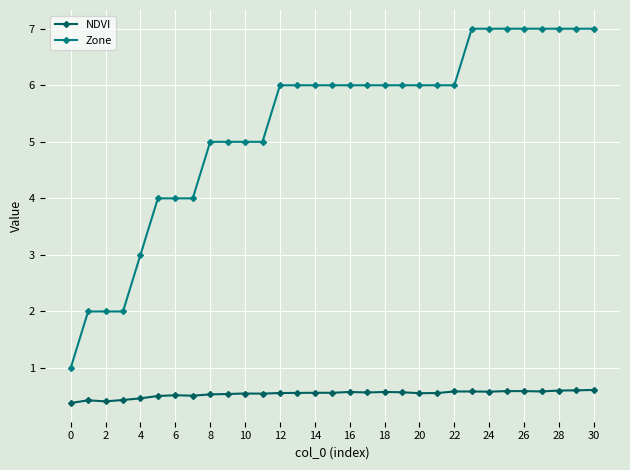

Which series has the largest range (max minus min)?

Zone